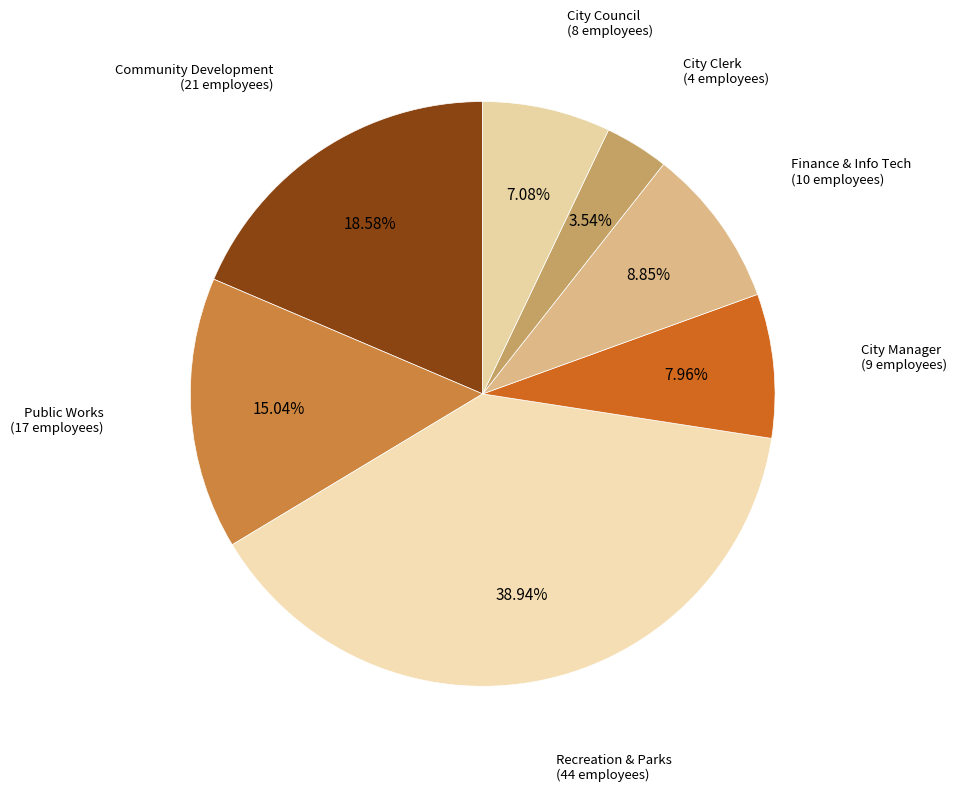

How many slices are in this pie chart?

7